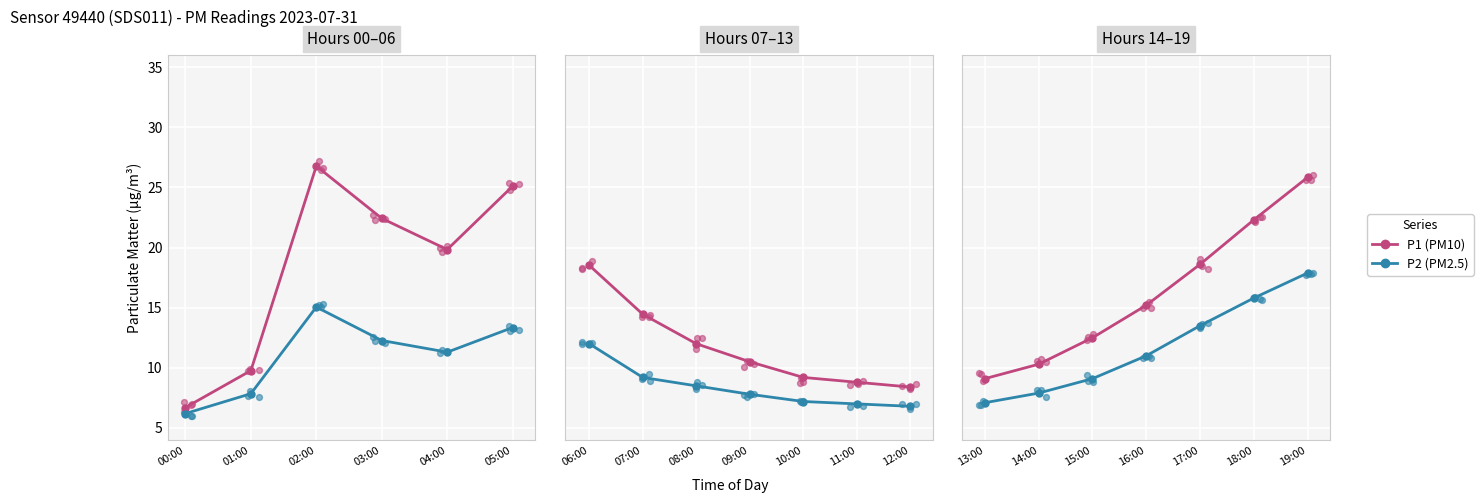

Which series has the largest Y range (max minus min)?

P1 (PM10)